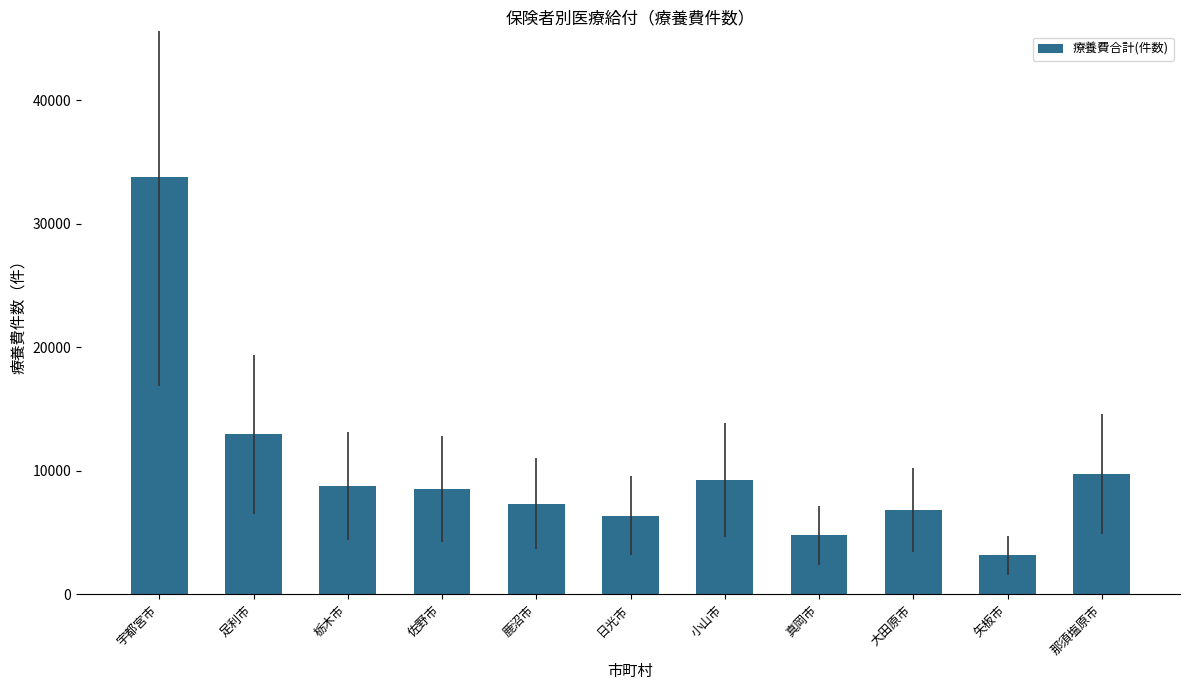

Between 真岡市 and 小山市, which is larger?

小山市